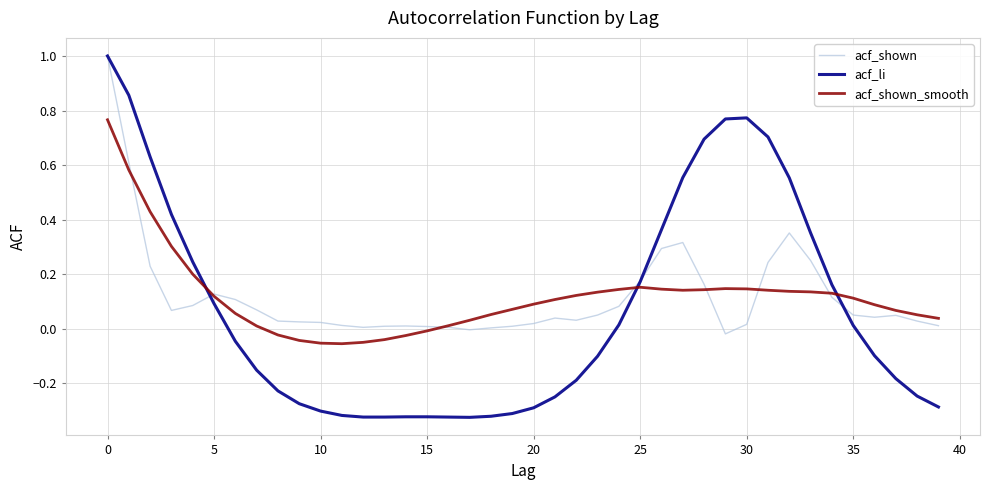

What are all the series names shown in the legend?

acf_shown, acf_li, acf_shown_smooth